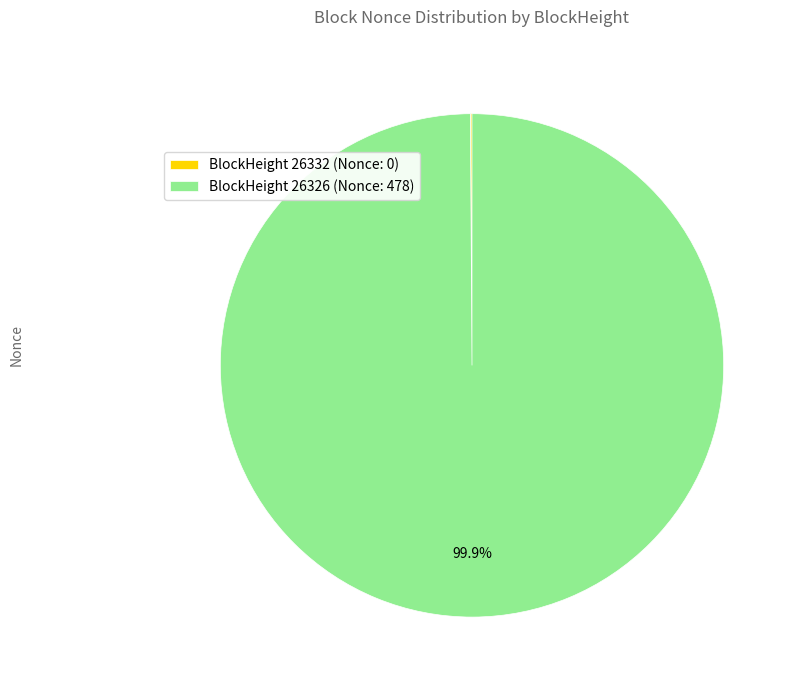

Is there a majority slice in this chart?

Yes